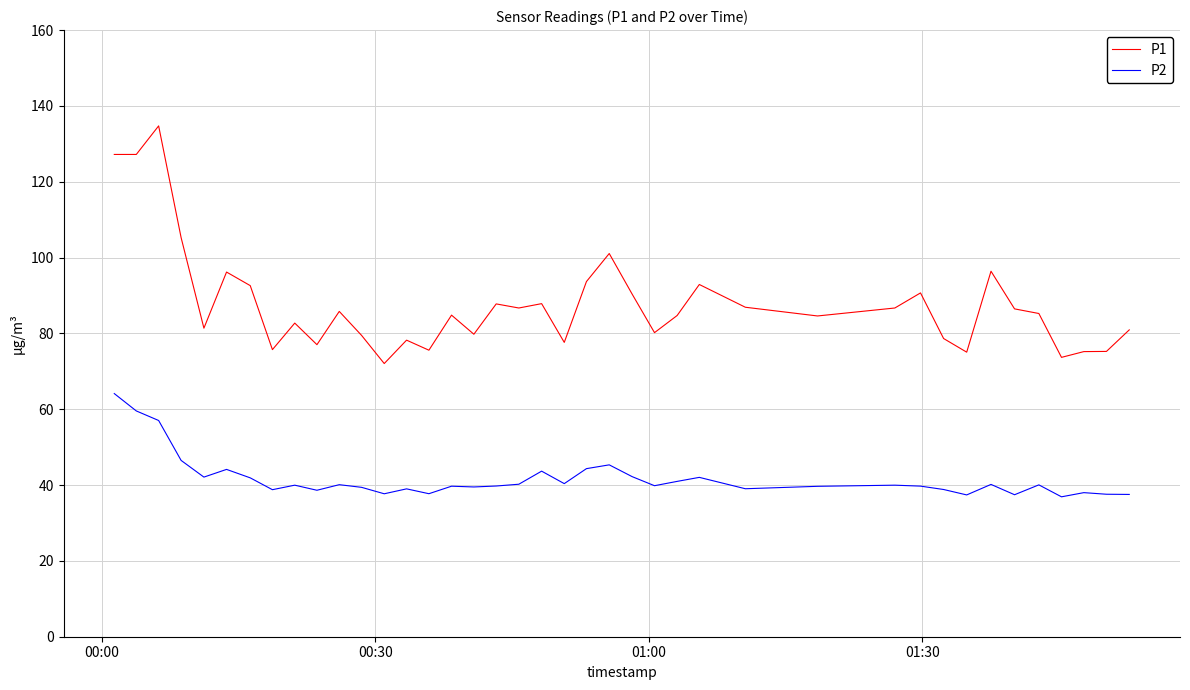

True or false: P1 and P2 cross at least once.

False